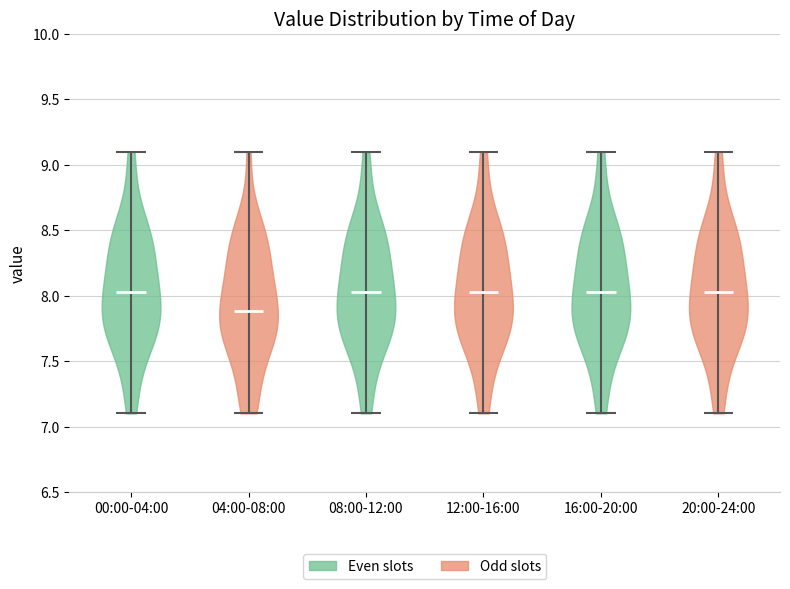

Reading left to right, read every violin against the y-axis: where its median line is, and the lowest and highest points it reaches. The values are not printed on the chart, so give them approximately, as read against the axis.

00:00-04:00: median line 8.05, lowest point 7.10, highest point 9.10
04:00-08:00: median line 7.90, lowest point 7.10, highest point 9.10
08:00-12:00: median line 8.05, lowest point 7.10, highest point 9.10
12:00-16:00: median line 8.05, lowest point 7.10, highest point 9.10
16:00-20:00: median line 8.05, lowest point 7.10, highest point 9.10
20:00-24:00: median line 8.05, lowest point 7.10, highest point 9.10